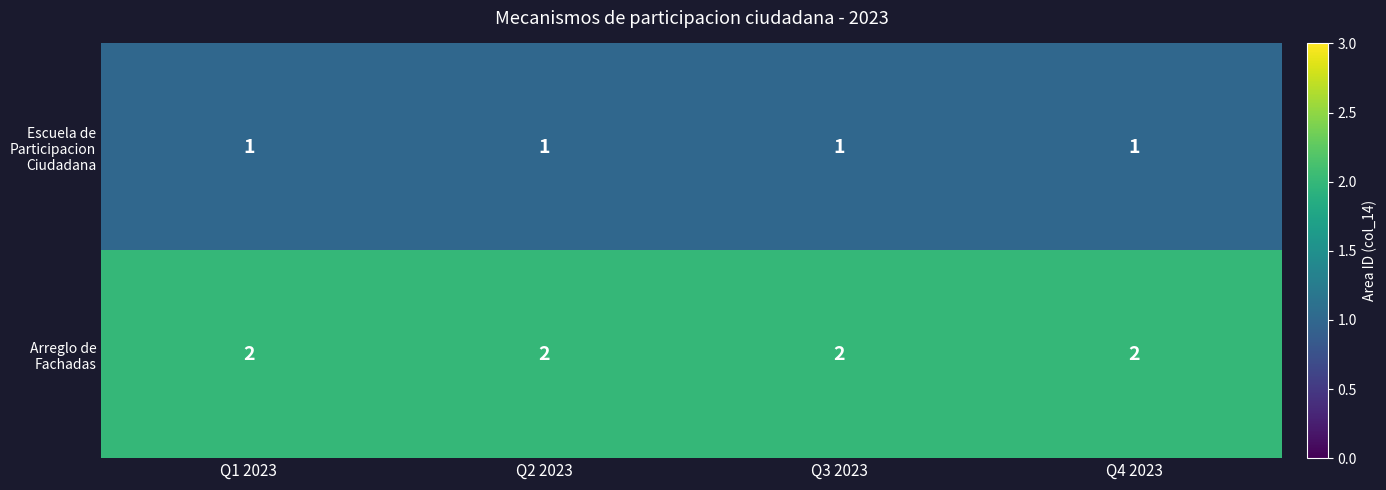

What is the total value across all series at Q4 2023?

3